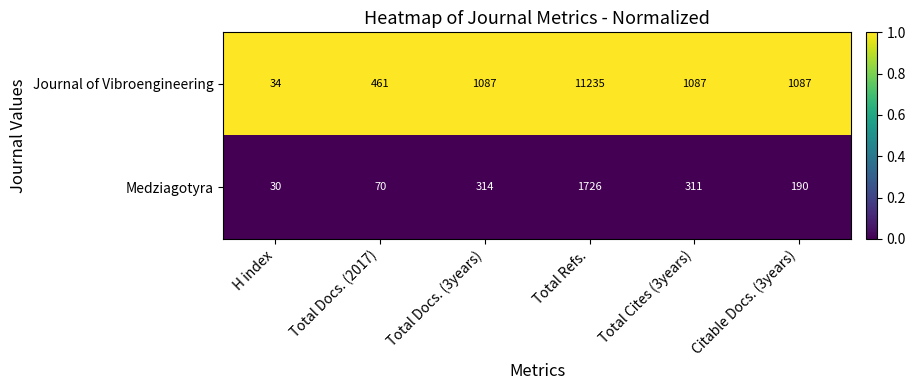

Which category has the lowest value across all series?

H index